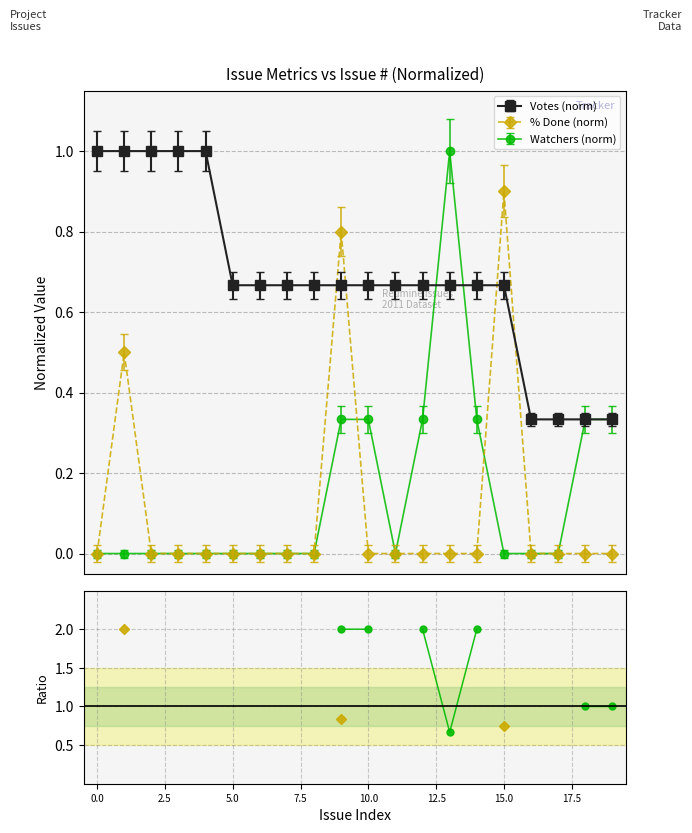

How many times do Votes (norm) and % Done (norm) cross each other?

4